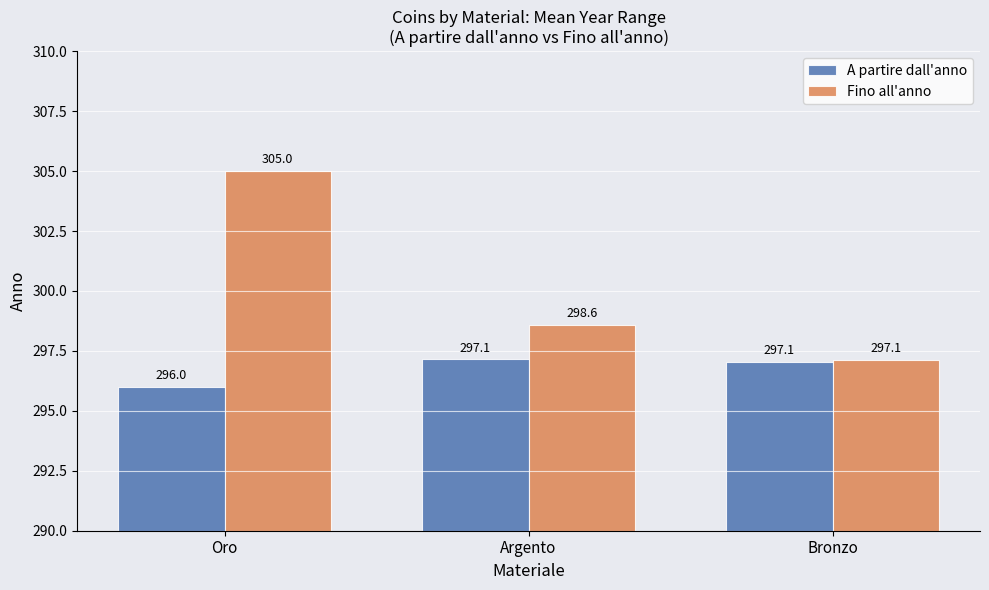

Reading left to right, list all the values displayed in this chart.

A partire dall'anno: Oro=296.0	Argento=297.1	Bronzo=297.1
Fino all'anno: Oro=305.0	Argento=298.6	Bronzo=297.1